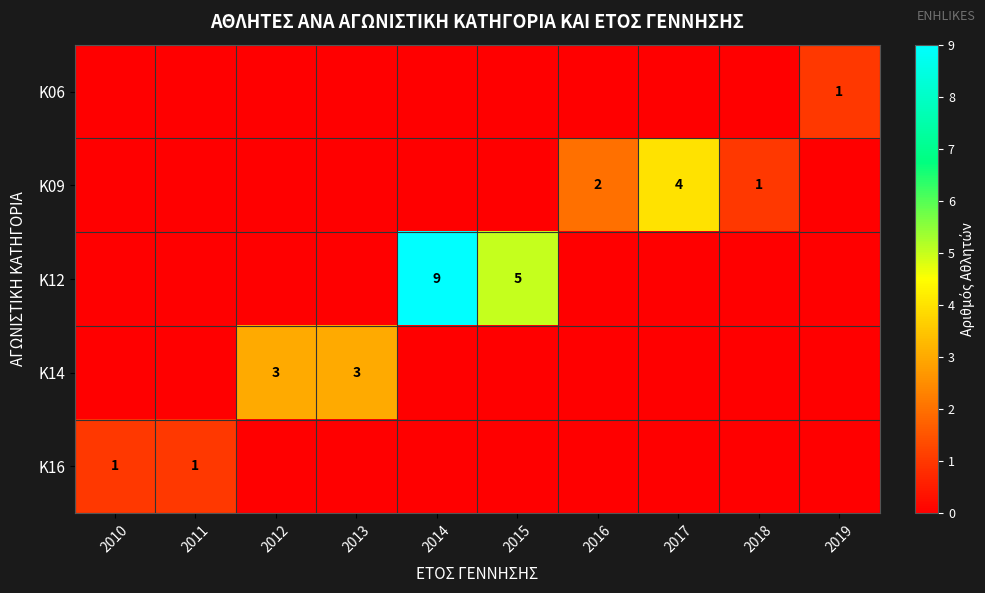

What is the spread (max minus min) of values at 2015?

5